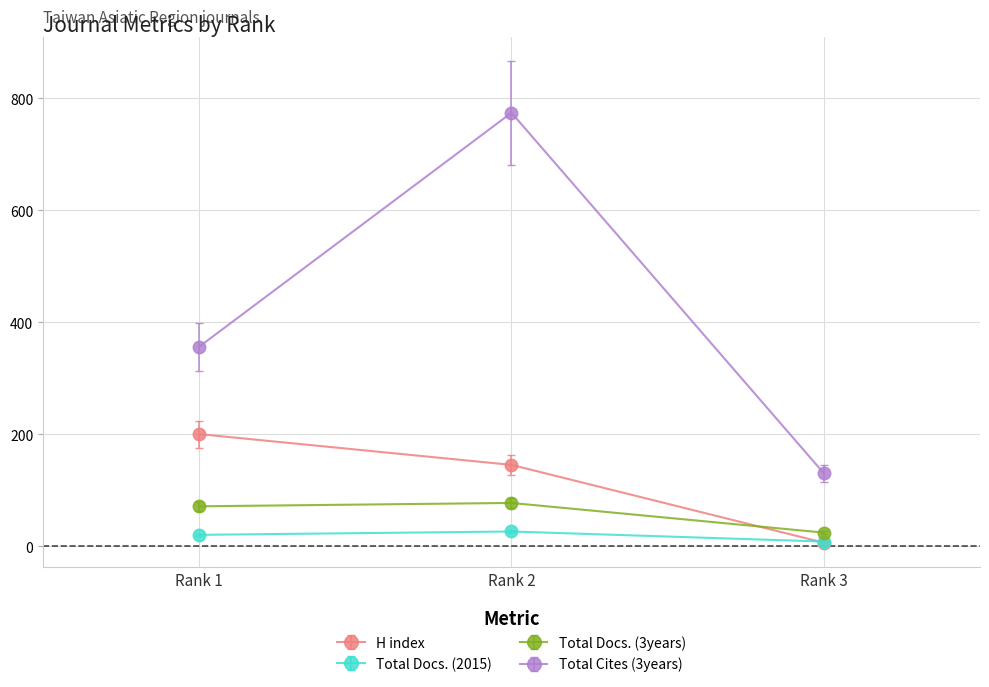

The Total Cites (3years) series shows 204.8 at Rank 3. True or false?

False